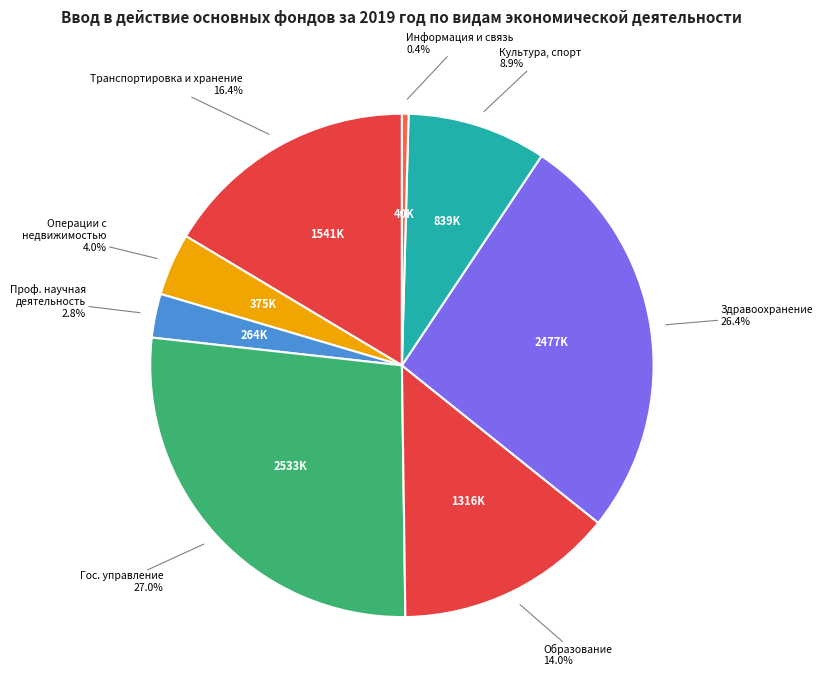

How many slices are in this pie chart?

8